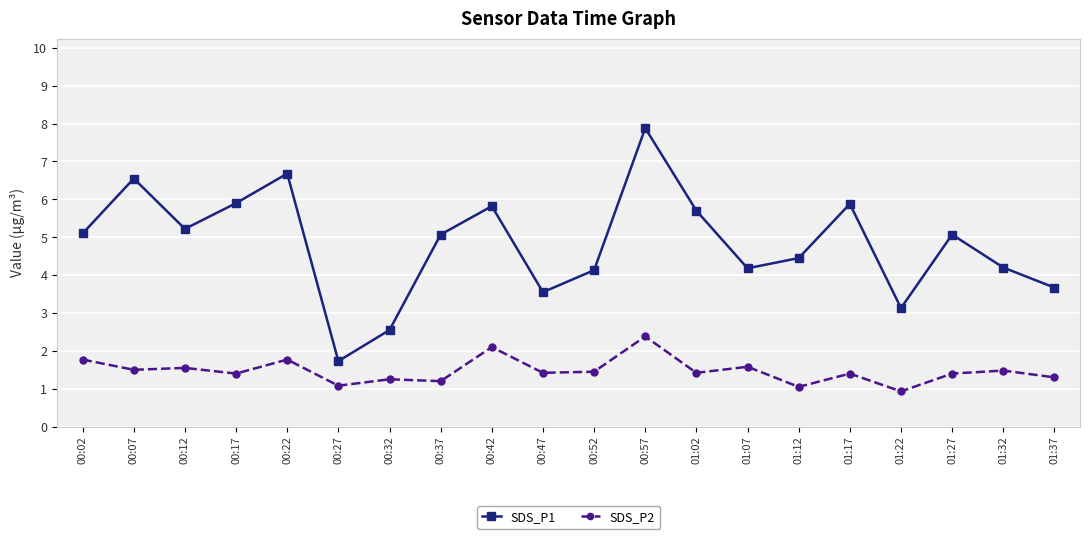

The SDS_P2 series shows 2.6 at 00:22. True or false?

False